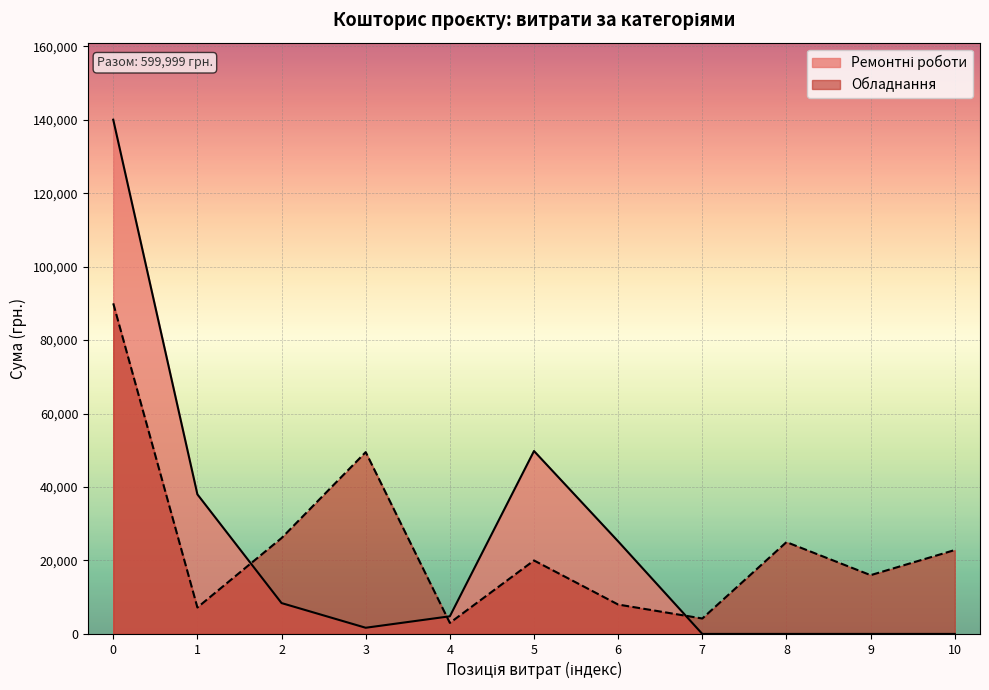

The Обладнання series shows 154178 at 0. True or false?

False